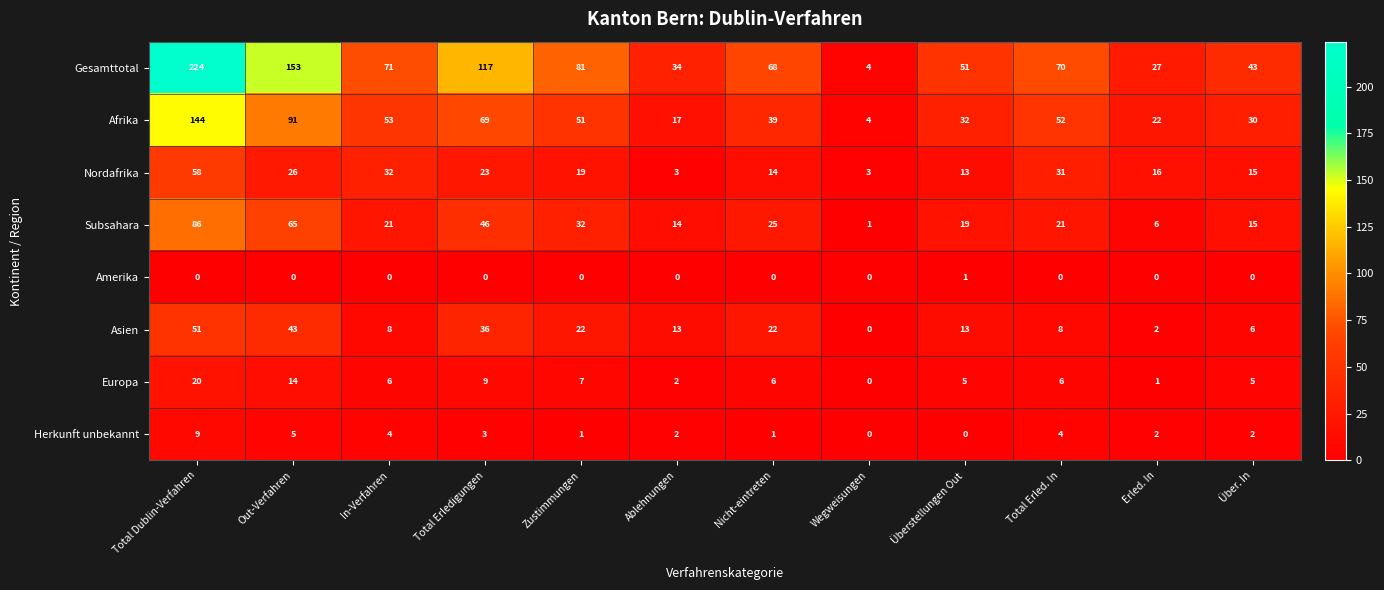

What is the approximate value of Nordafrika at Überstellungen Out?

13